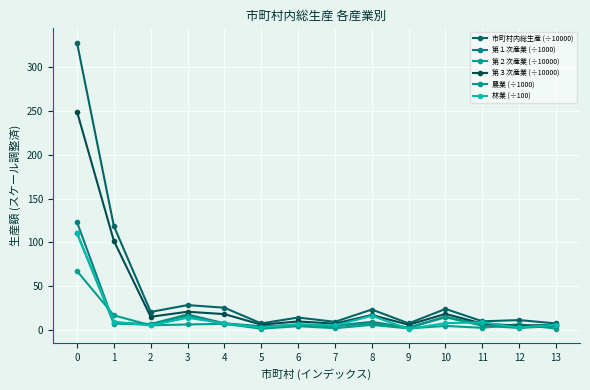

In 第１次産業 (÷1000), how many points are lower than both neighbors (excluding endpoints)?

5